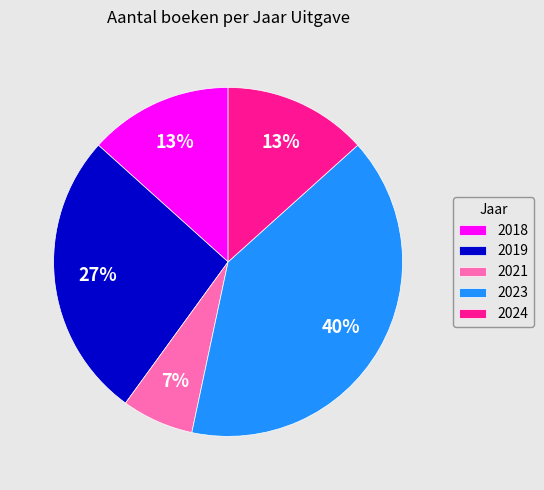

Is the sum of 2024 and 2018 greater than half?

No